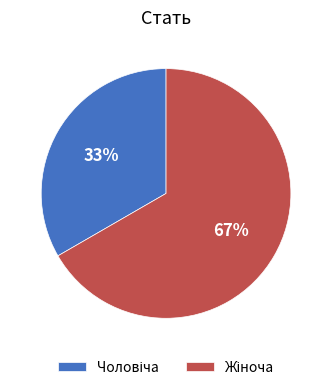

To the nearest percent, what is the average slice percentage?

50%